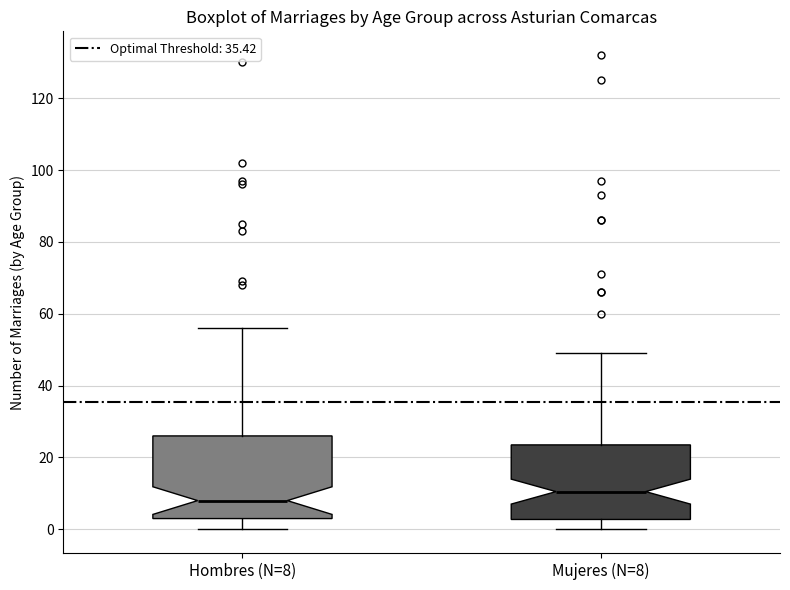

Where does the lower whisker of the box for Hombres (N=8) end on the y-axis? The values are not printed on the chart, so give them approximately, as read against the axis.

0